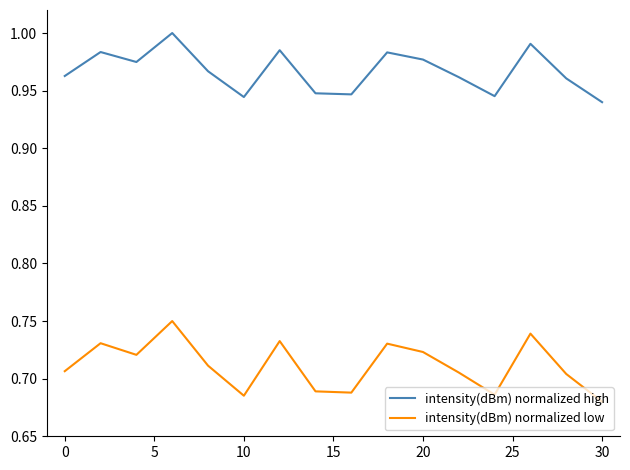

How many lines are shown in the chart?

2